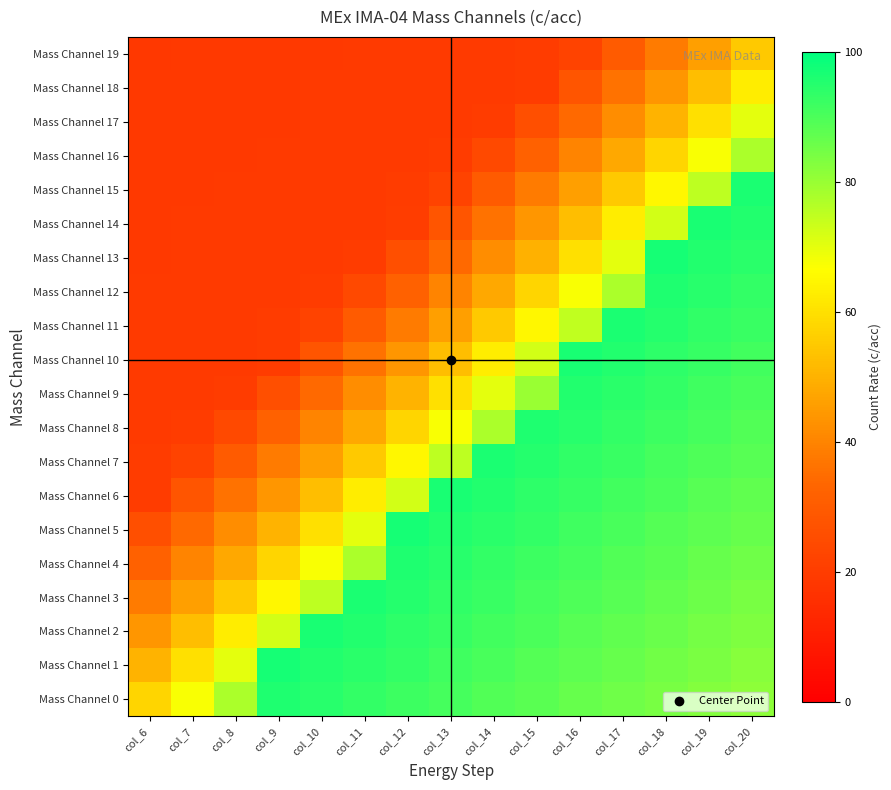

At col_12, list the series in order from smallest to largest.

Mass Channel 19, Mass Channel 18, Mass Channel 17, Mass Channel 16, Mass Channel 15, Mass Channel 14, Mass Channel 13, Mass Channel 12, Mass Channel 11, Mass Channel 10, Mass Channel 9, Mass Channel 8, Mass Channel 7, Mass Channel 6, Mass Channel 0, Mass Channel 1, Mass Channel 2, Mass Channel 3, Mass Channel 4, Mass Channel 5